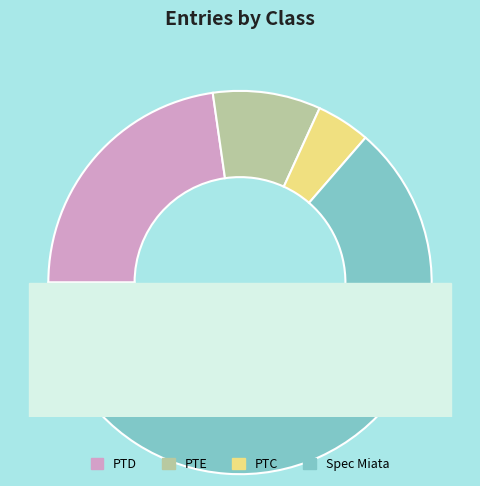

To the nearest percent, what percentage of the pie is Spec Miata?

64%